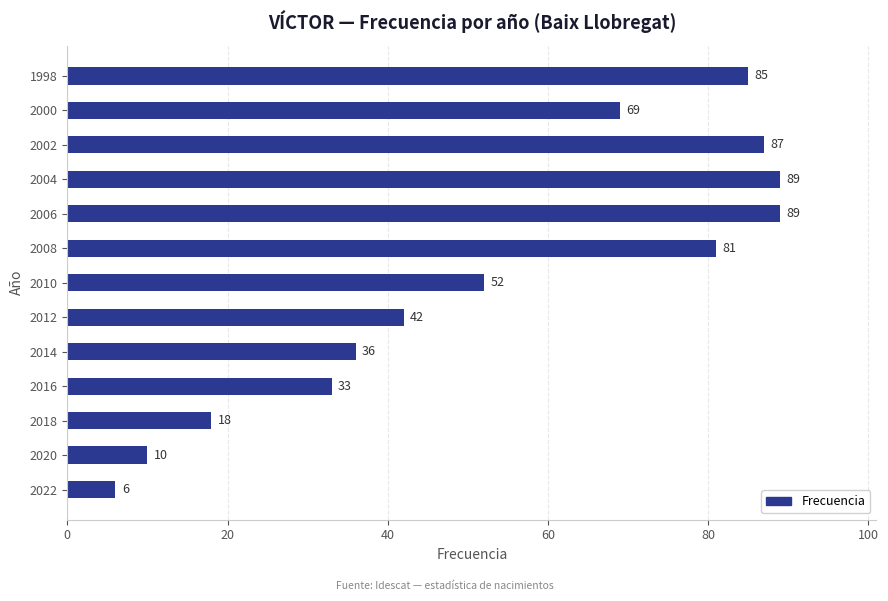

Between 2022 and 2000, which is larger?

2000